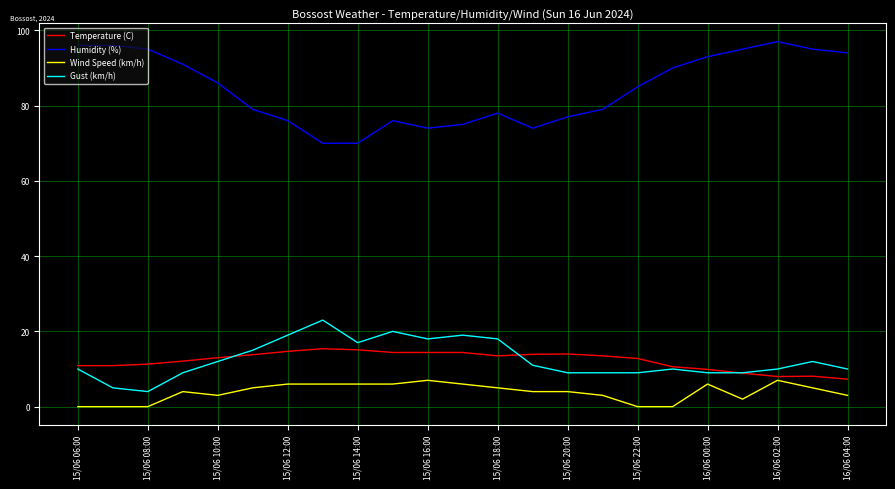

Rank the series by their maximum value, from lowest to highest.

Wind Speed (km/h), Temperature (C), Gust (km/h), Humidity (%)